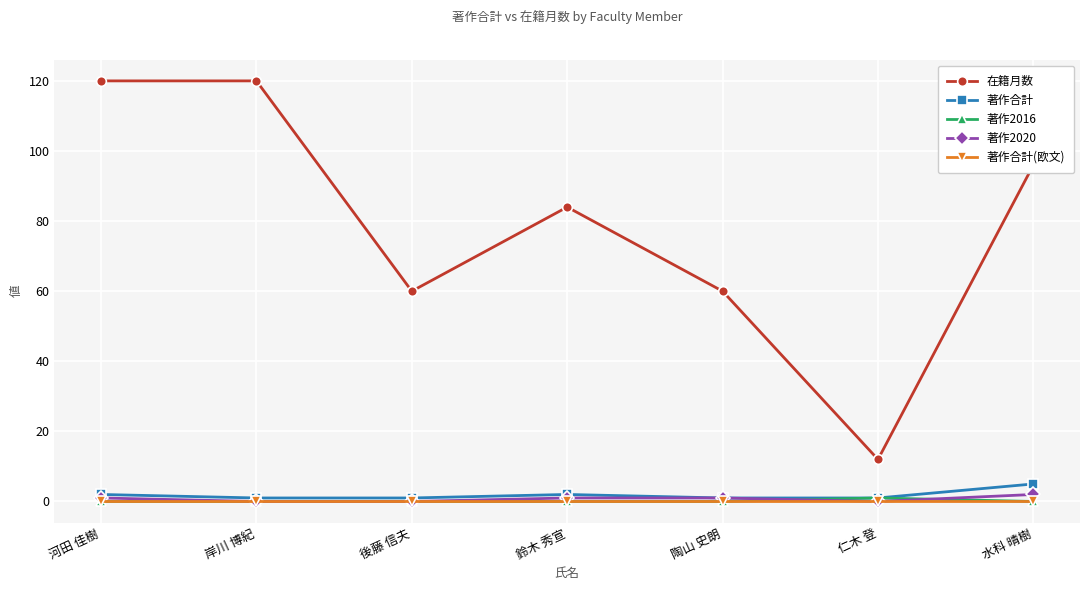

True or false: 在籍月数 and 著作合計 cross at least once.

False